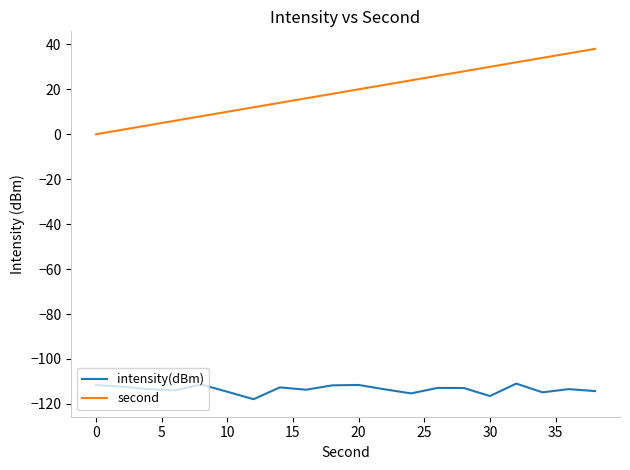

Which series has the largest total across all categories?

second